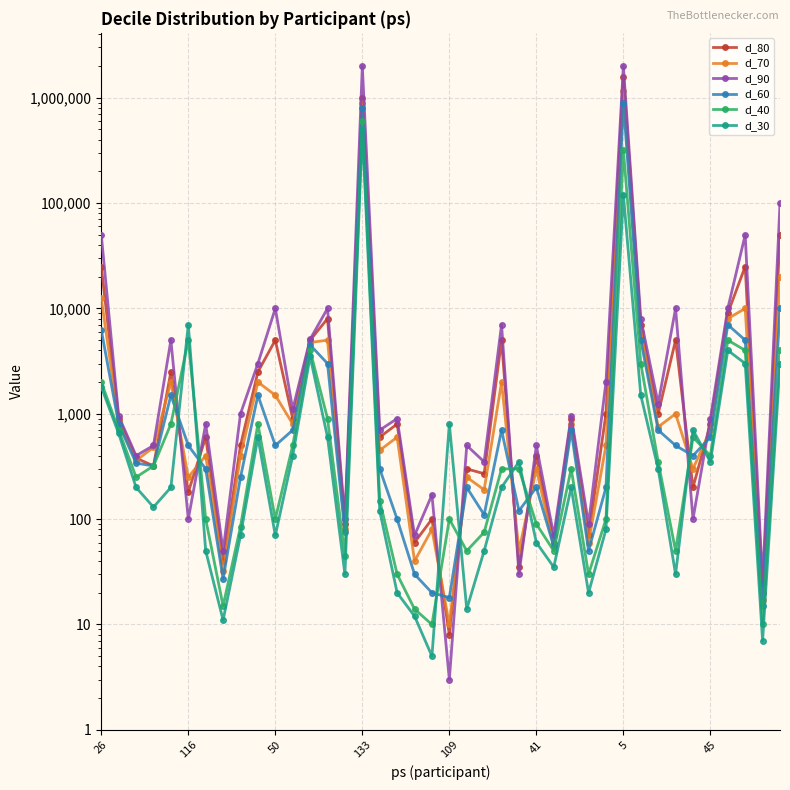

The d_30 series shows 56 at 108. True or false?

False